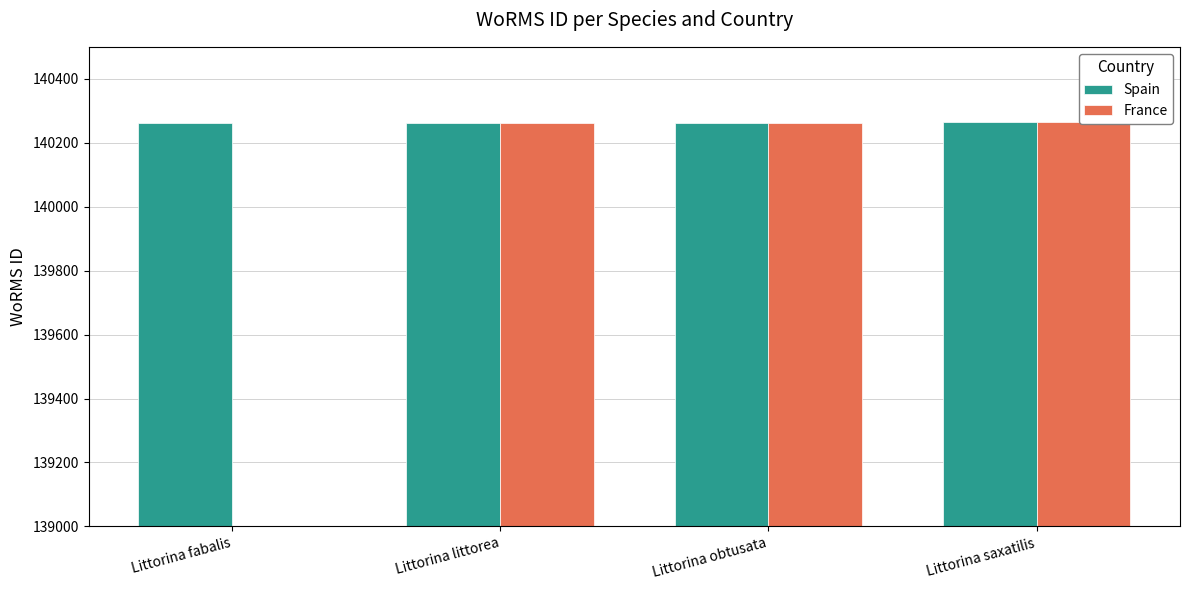

What is the total value across all series at Littorina obtusata?

280526.0